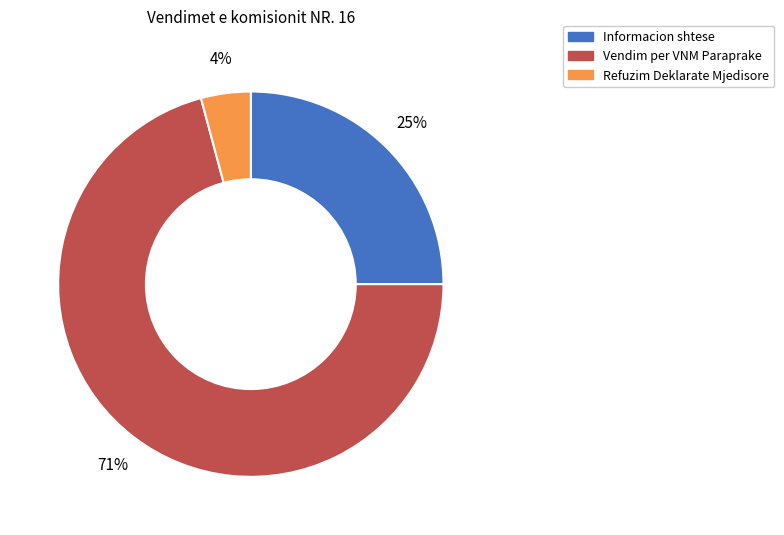

To the nearest percent, what percentage of the pie is Informacion shtese?

25%